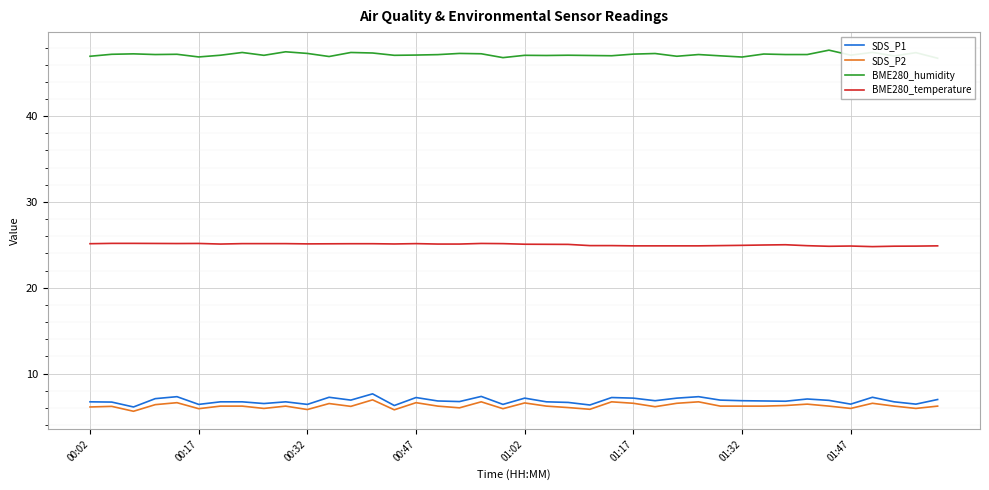

List the series in order of their peak value, lowest first.

SDS_P2, SDS_P1, BME280_temperature, BME280_humidity